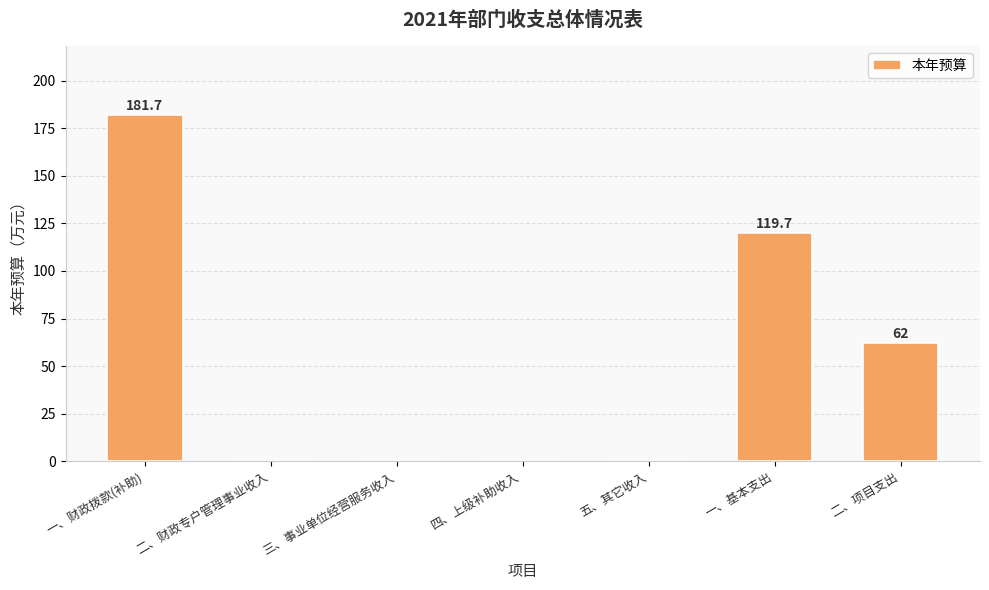

What is the greatest value displayed?

181.7